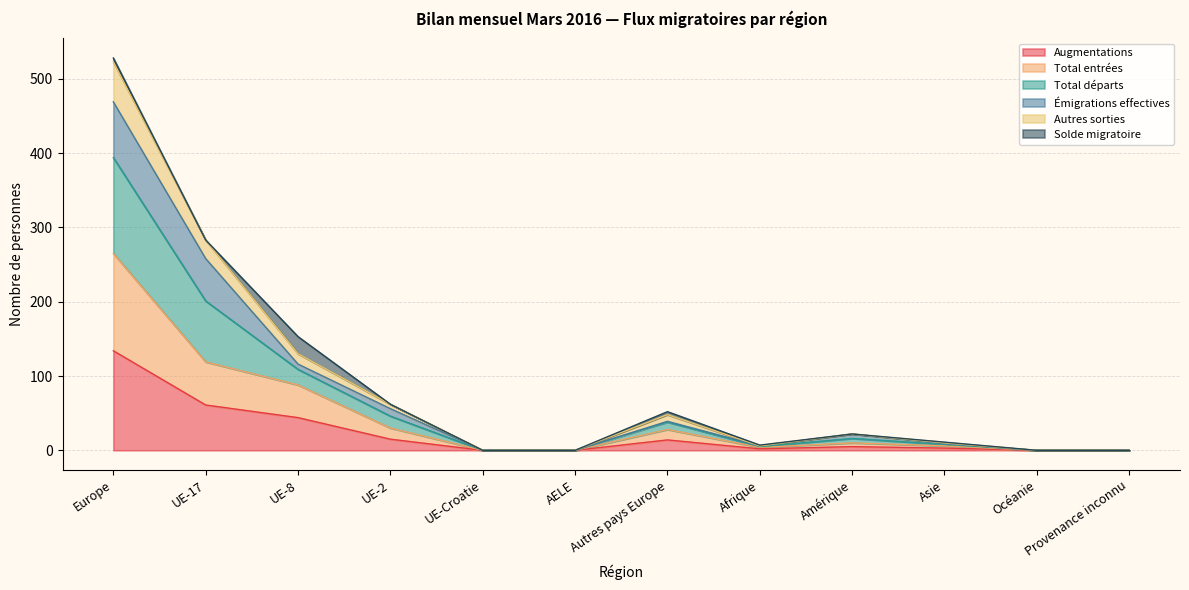

What is the maximum value for Augmentations?

134